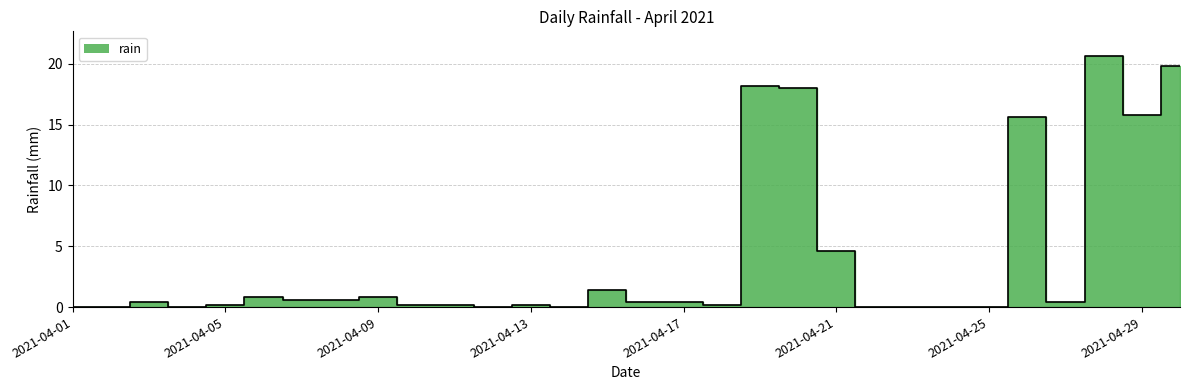

Does the chart have visible grid lines?

Yes